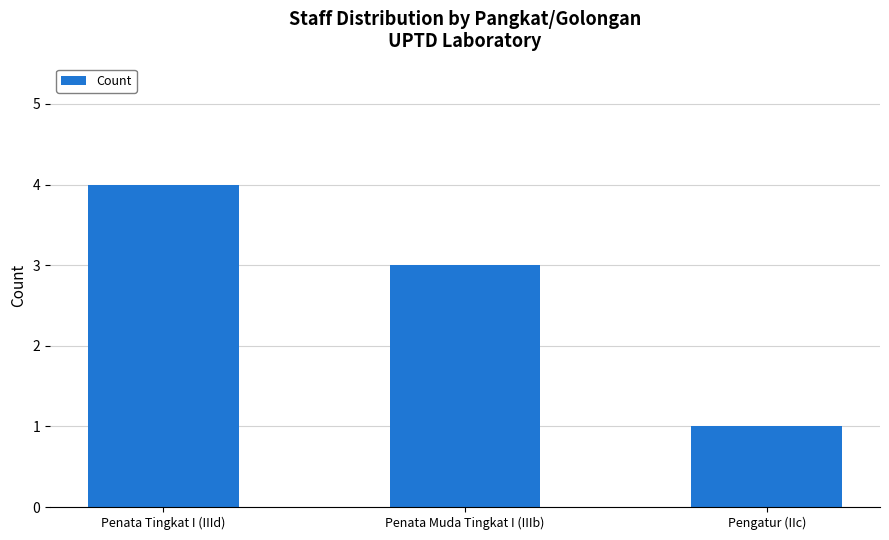

Are the bars grouped side by side (vs. stacked)?

No